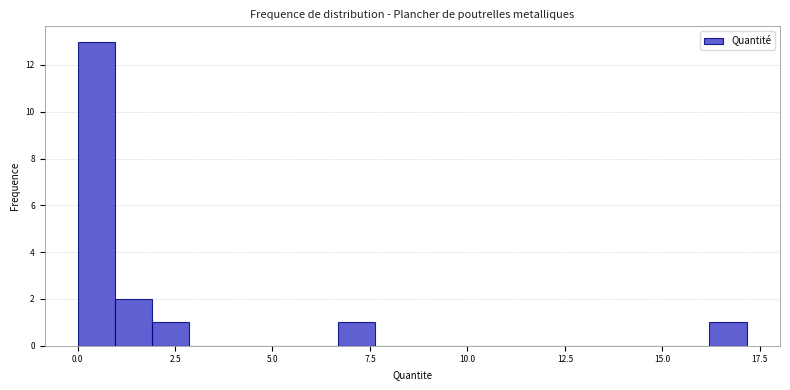

Read against the x-axis, roughly where is the centre of the tallest bar?

0.5